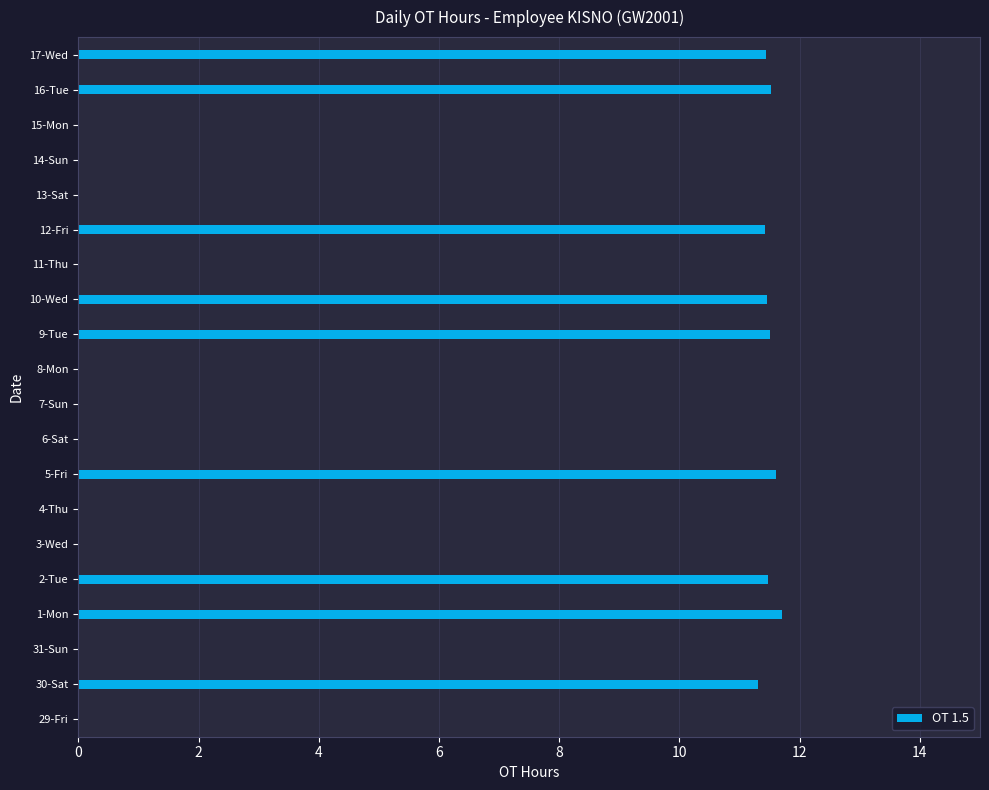

What is the change in value from 30-Sat to 11-Thu?

-11.3